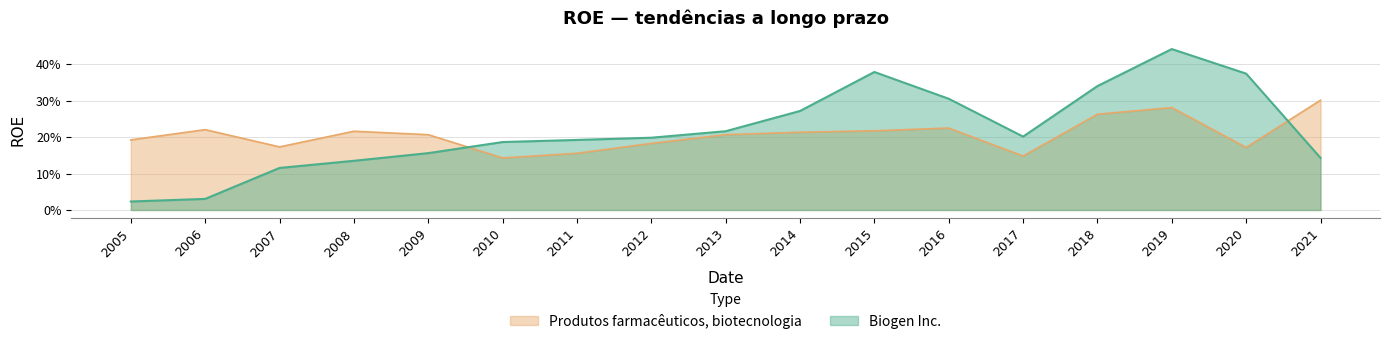

Rank the series at 2021 from lowest to highest value.

Biogen Inc., Produtos farmacêuticos, biotecnologia